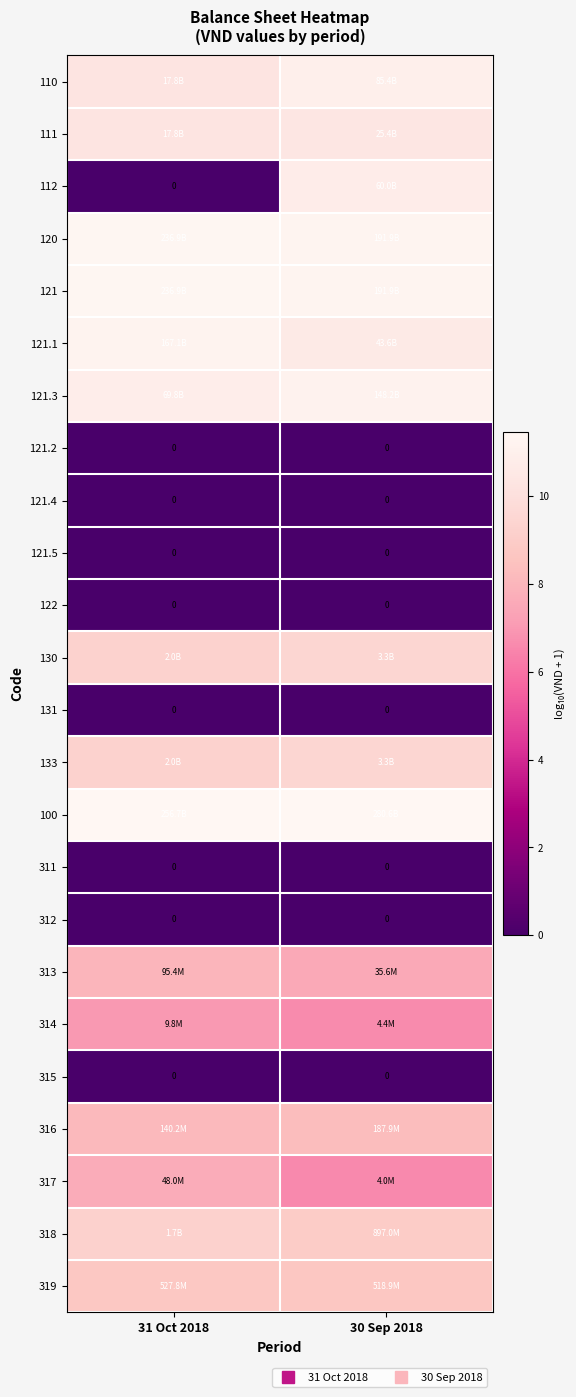

The value of 121.5 at 30 Sep 2018 is 0.0. True or false?

True